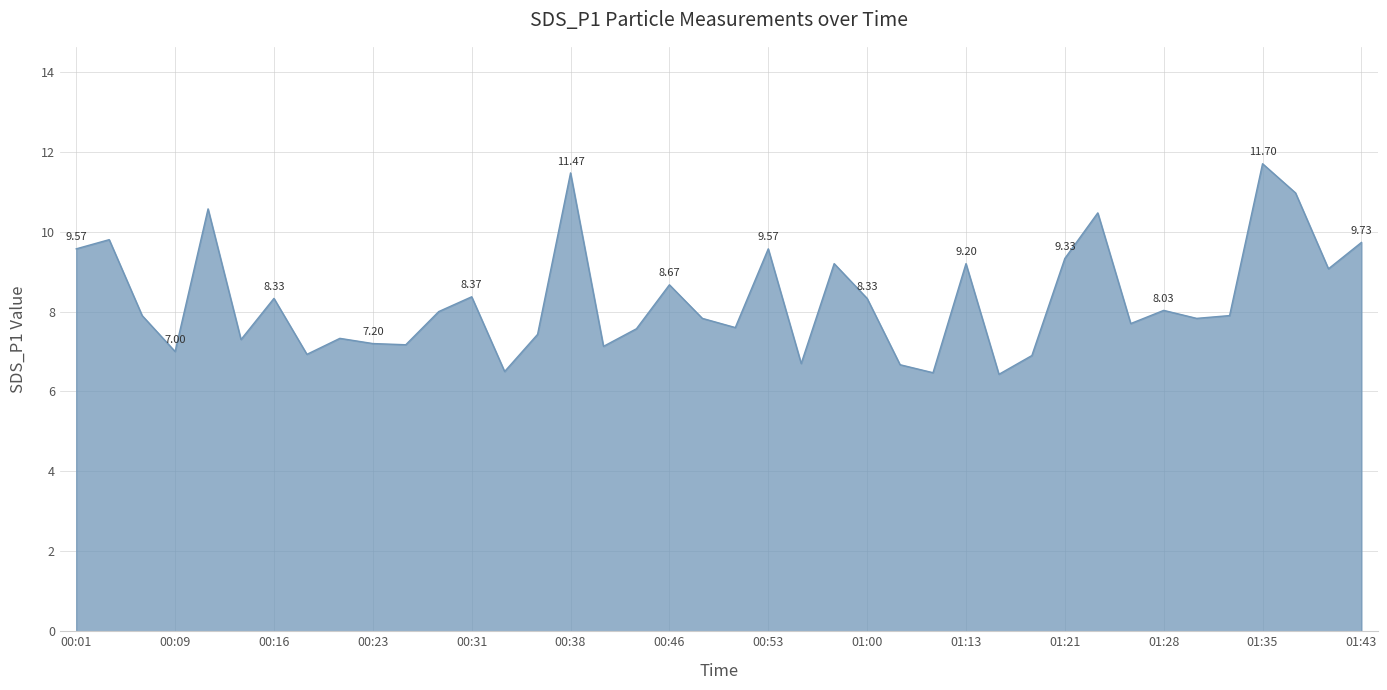

What is the difference between the maximum and minimum values?

5.3